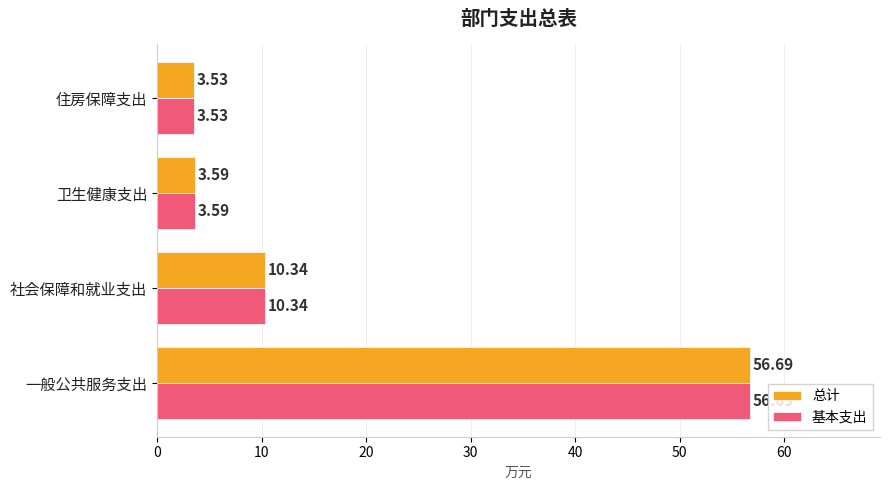

How many data points in 基本支出 are less than 10?

2